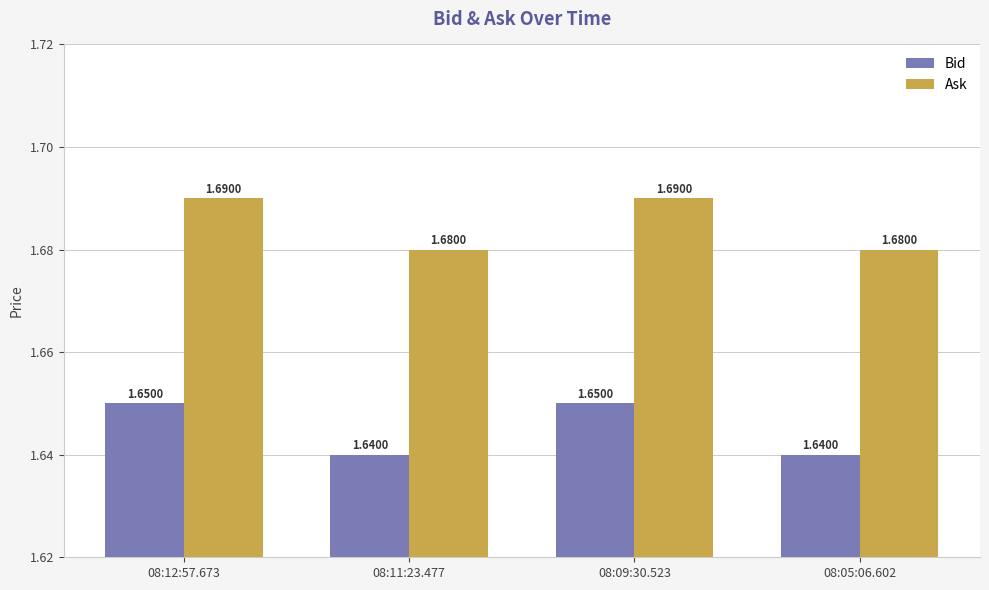

What is the total value across all series at 08:12:57.673?

3.3